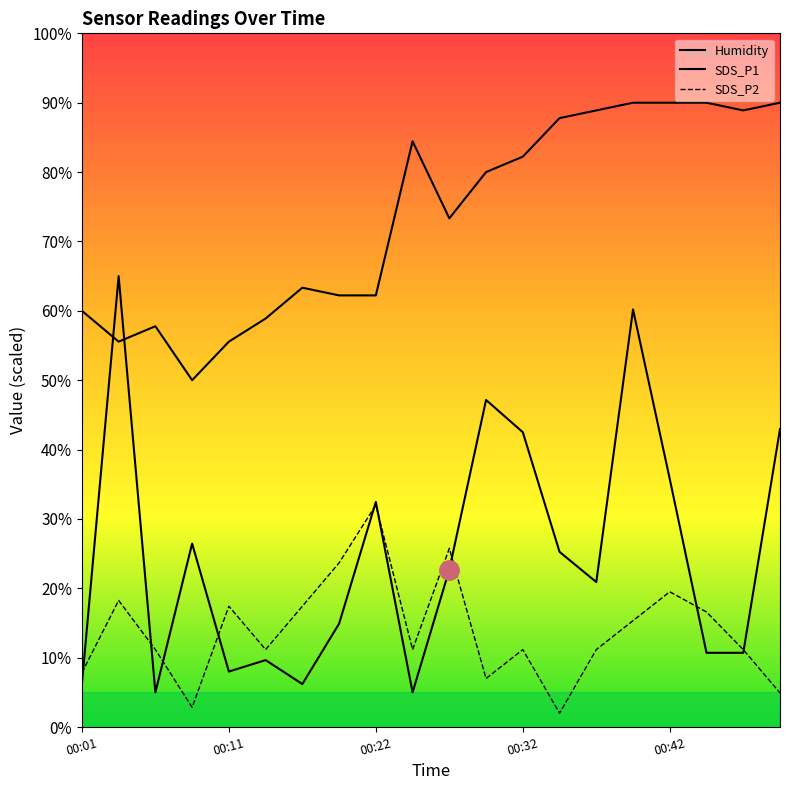

Is the value of SDS_P2 at 00:44 greater than the value of SDS_P1 at 00:11?

Yes